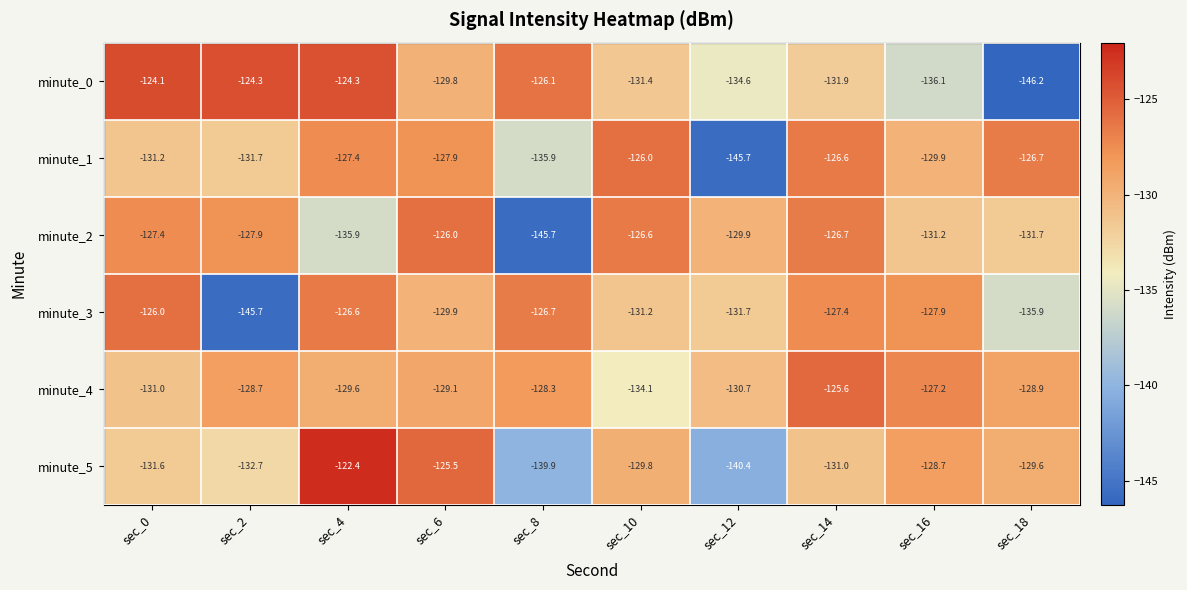

The value of minute_0 at sec_16 is -85.9. True or false?

False